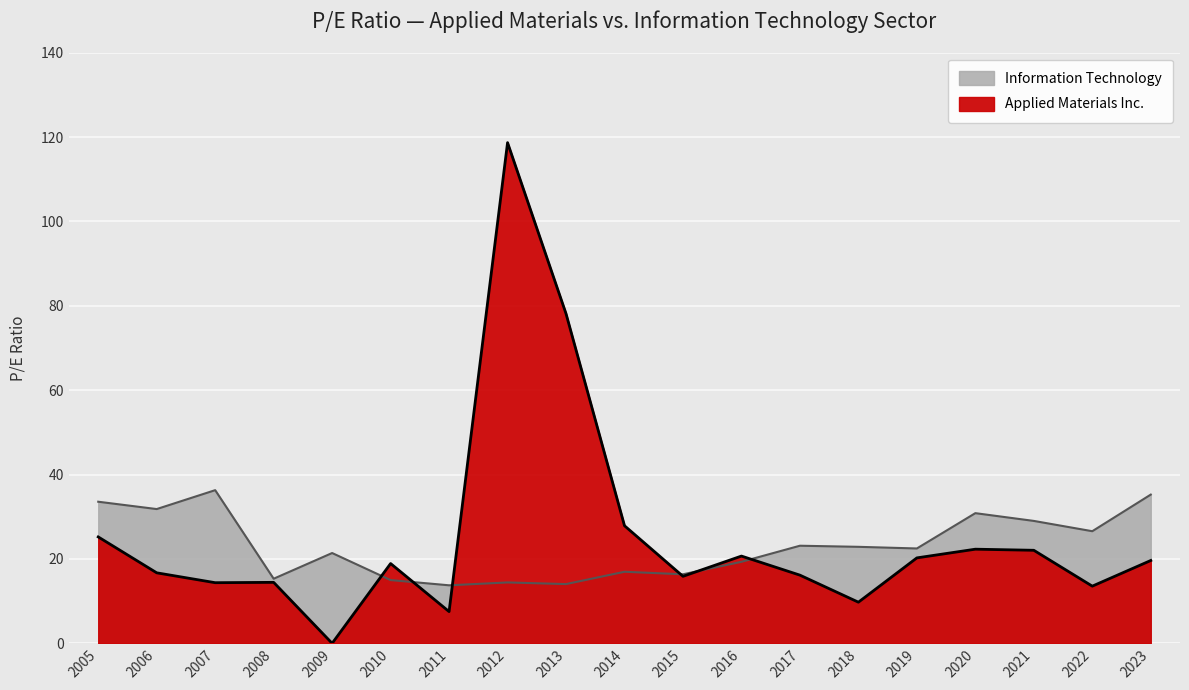

Which series has the largest range (max minus min)?

Applied Materials Inc.